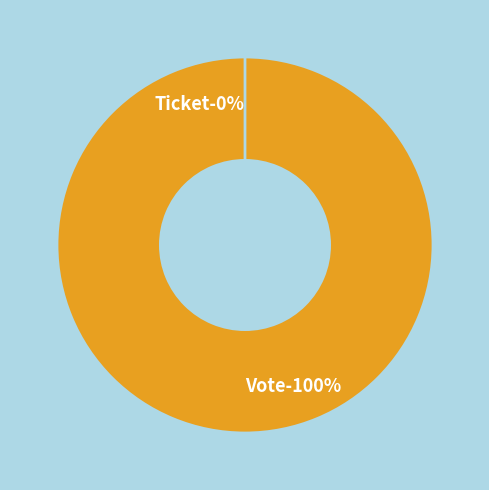

What is the total percentage of Vote and Ticket?

100.0%